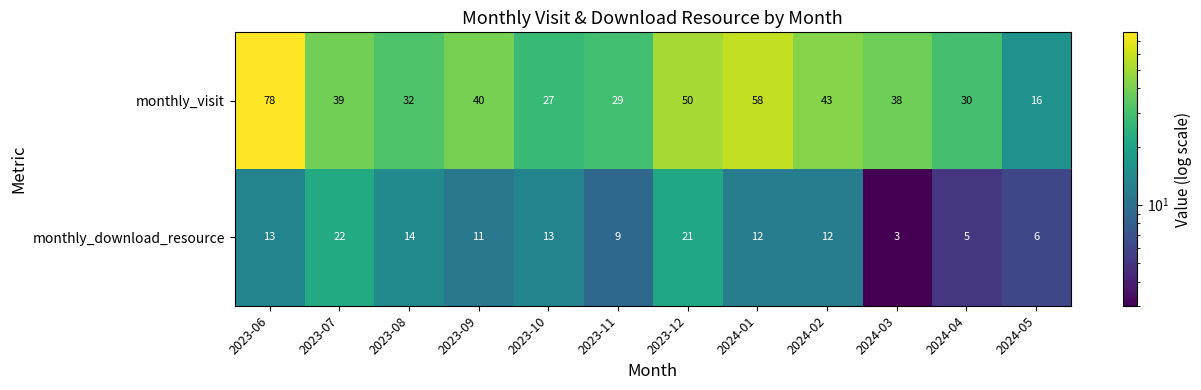

What is the difference between the maximum and second lowest values in the monthly_visit series?

51